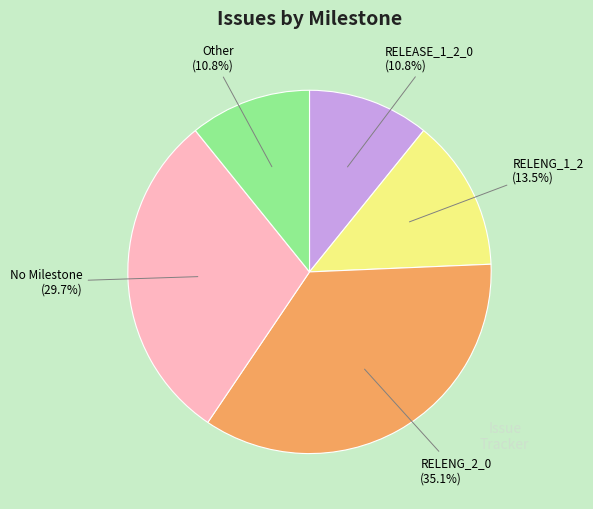

Is there any slice that represents more than half of the pie?

No